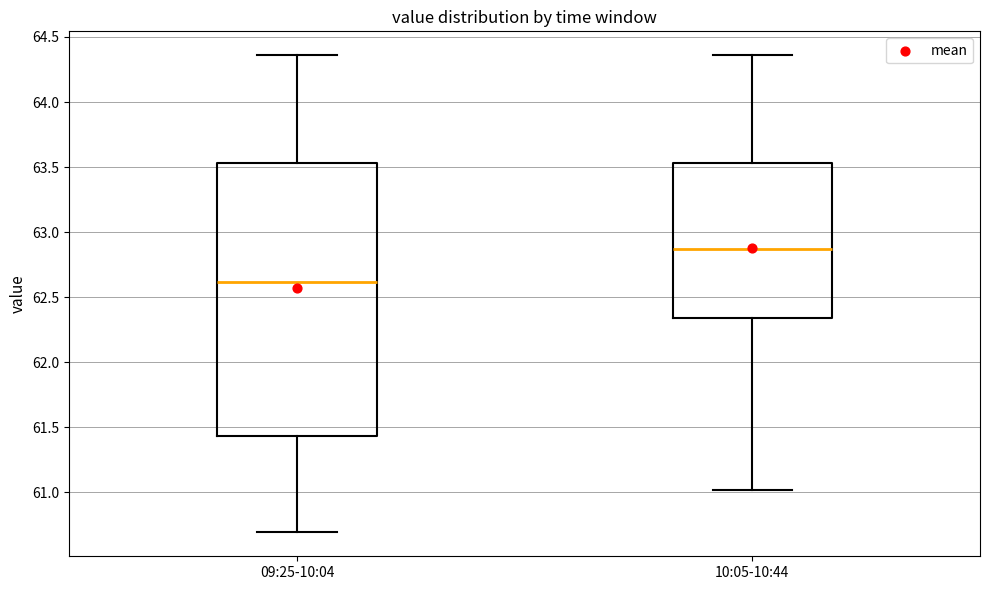

Where does the median line of the box for 09:25-10:04 sit on the y-axis? The values are not printed on the chart, so give them approximately, as read against the axis.

62.60